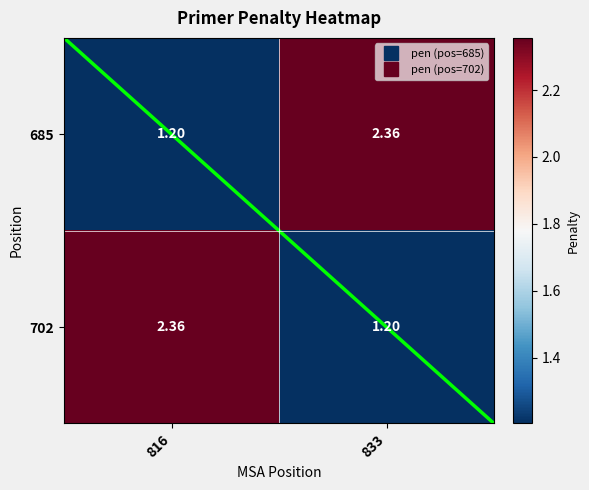

Which has a higher value, 816 or 833?

833